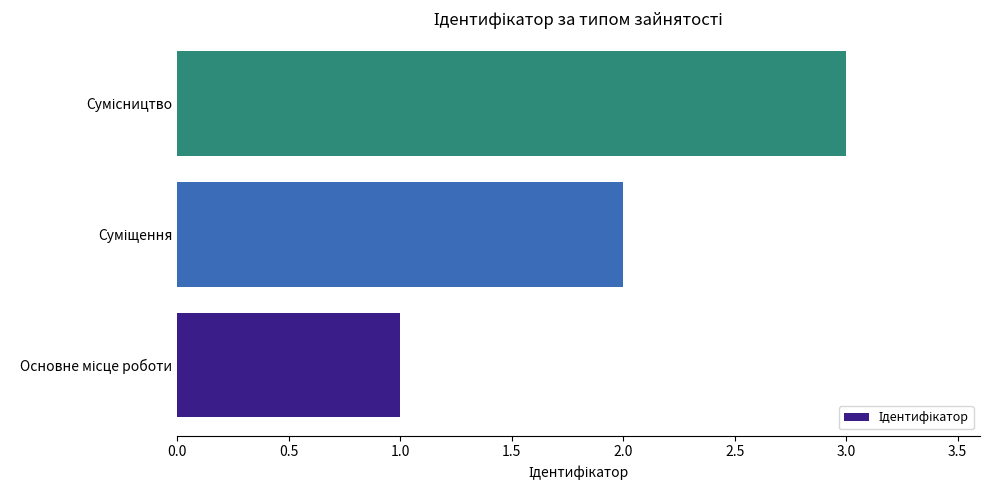

What is the maximum value shown in the chart?

3